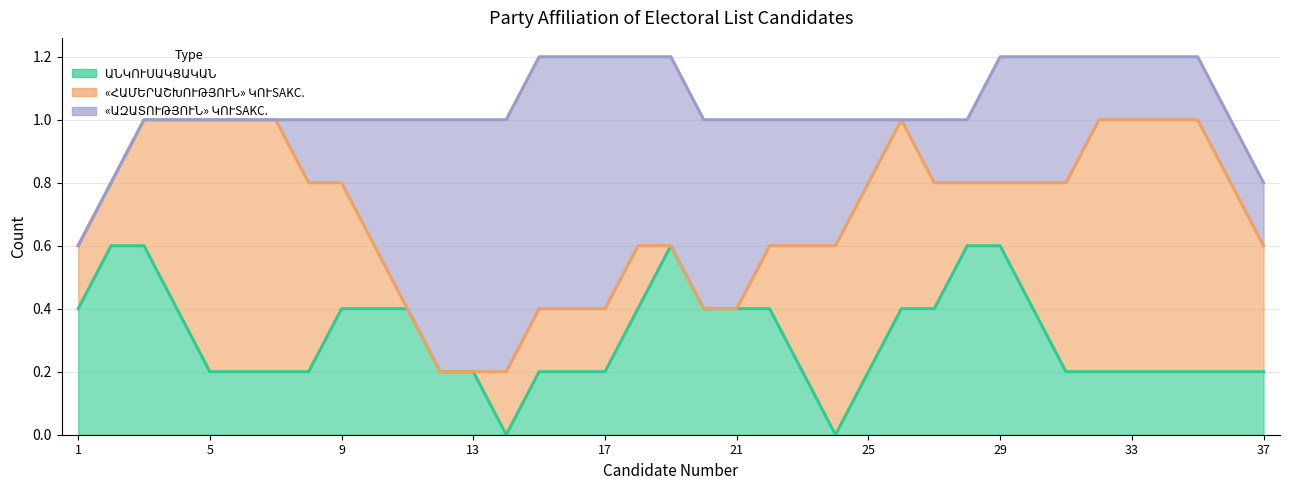

True or false: ԱՆԿՈՒՍԱԿՑԱԿԱՆ and «ՀԱՄԵՐԱՇԽՈՒԹՅՈՒՆ» ԿՈՒSAKC. intersect in this chart.

True